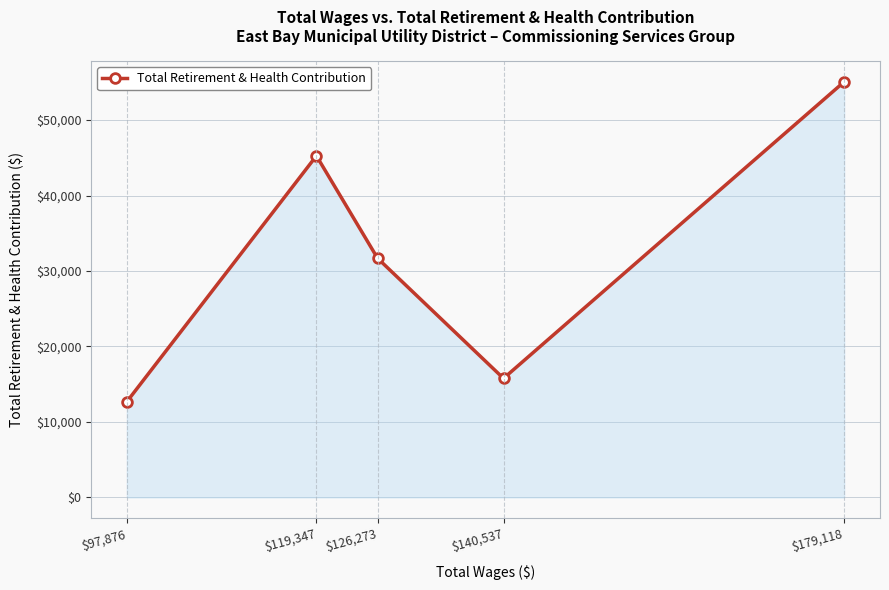

How many points are lower than both their immediate neighbors (excluding endpoints)?

1